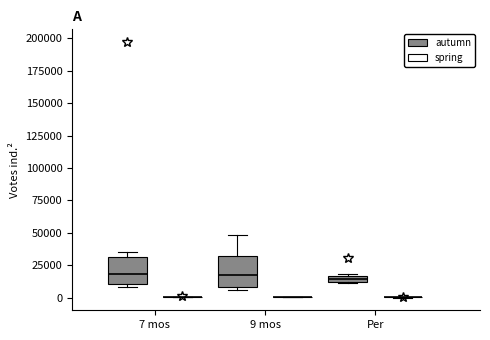

Where is the upper edge of the box for 9 mos (autumn) on the y-axis? The values are not printed on the chart, so give them approximately, as read against the axis.

30000